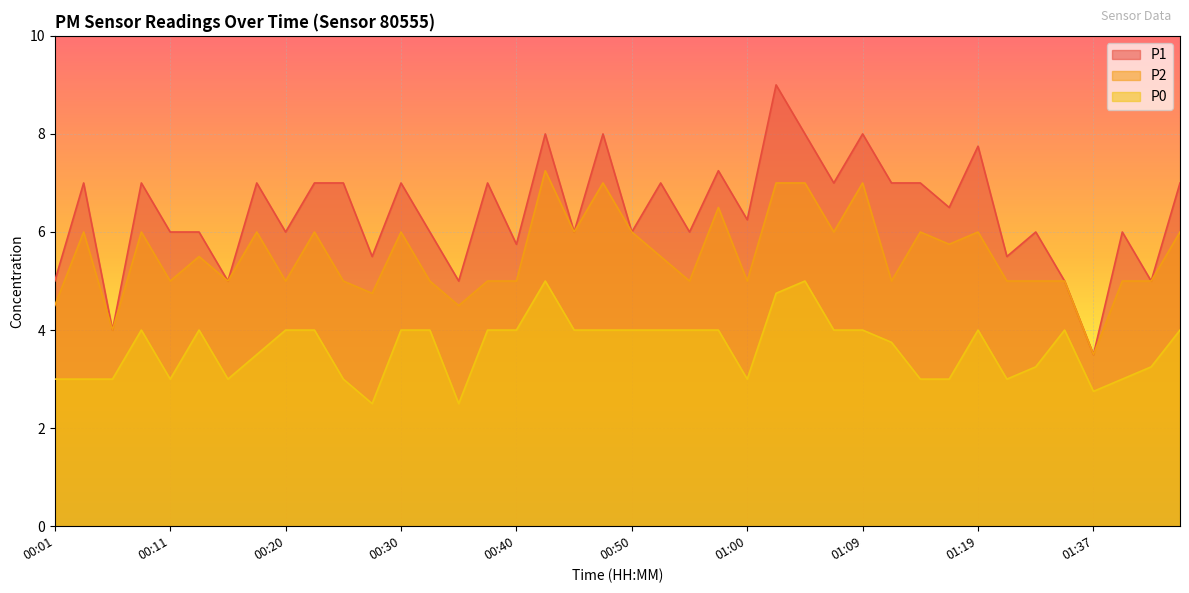

Which category has the lowest value in the P2 series?

01:37